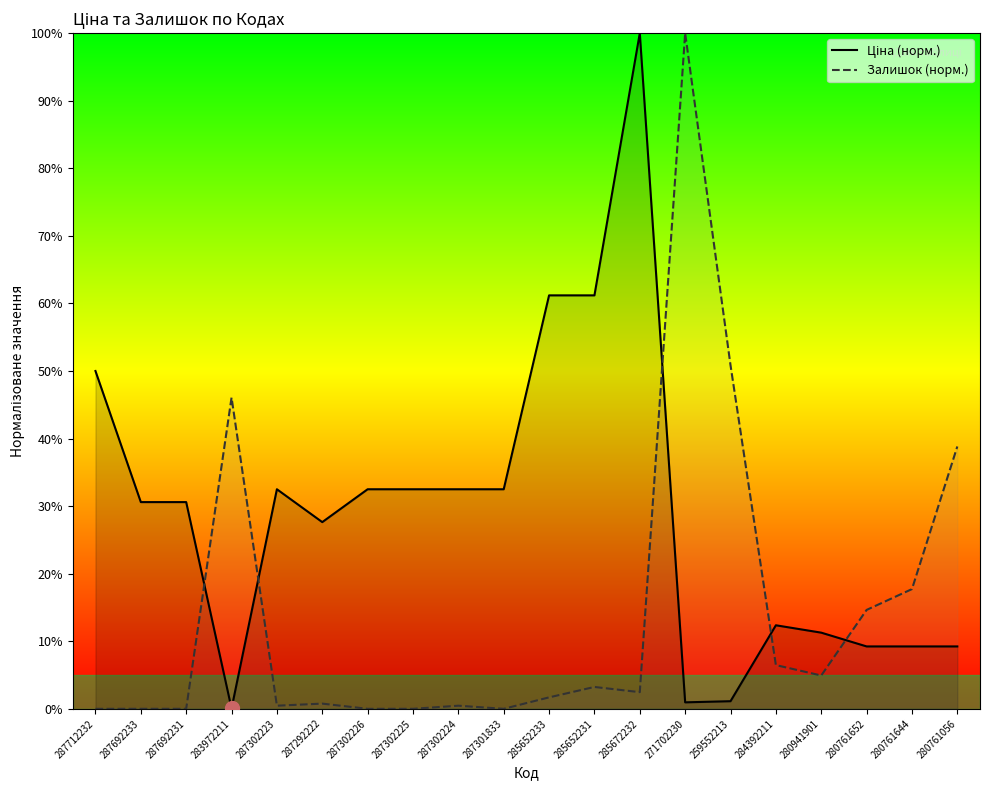

At how many categories does at least one series exceed 6?

20